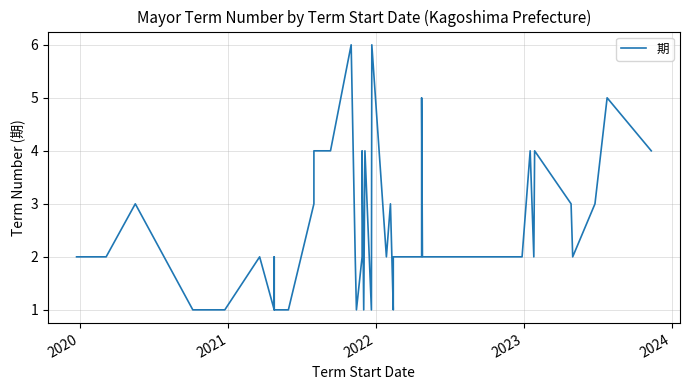

How many interior local peaks (higher than both neighbors) does the data have?

12